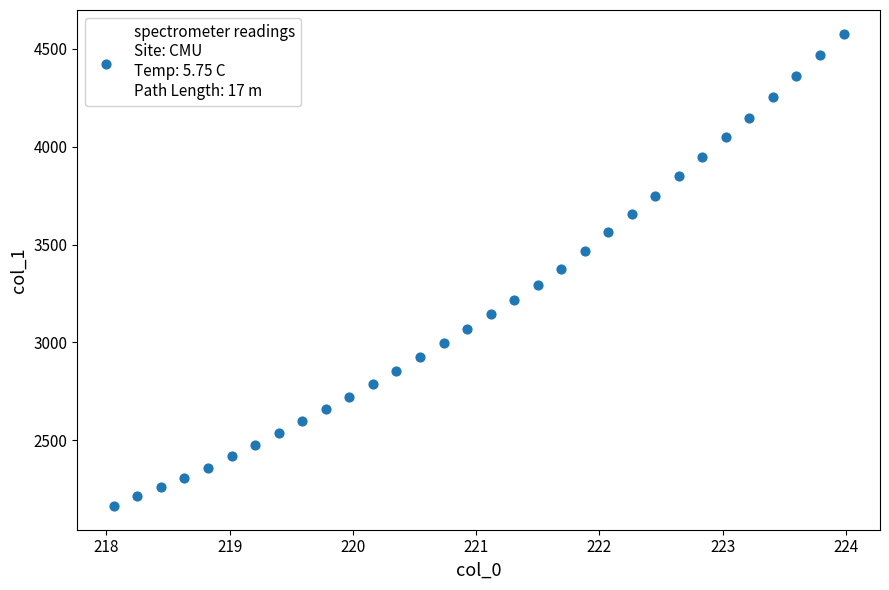

What is the range of Y values (max minus min)?

2413.3